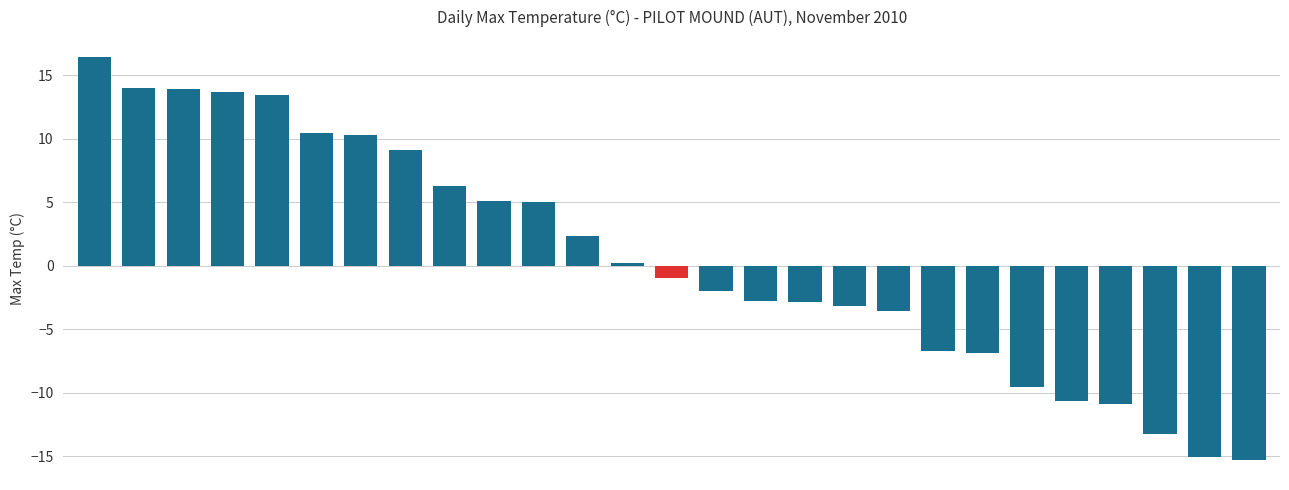

What is the minimum value shown in the chart?

-15.3